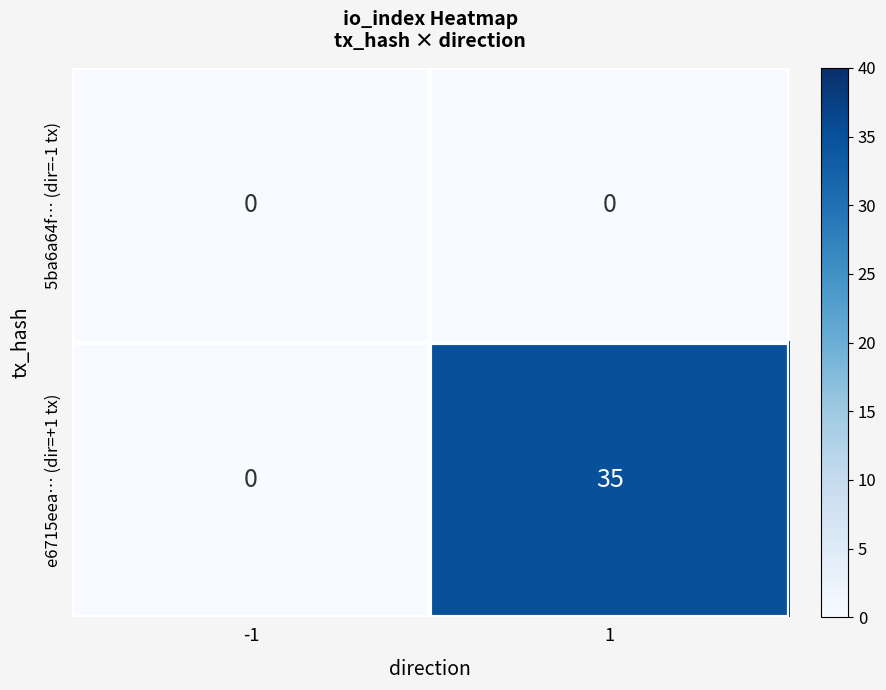

How many values in e6715eea… (dir=+1 tx) are above zero?

1